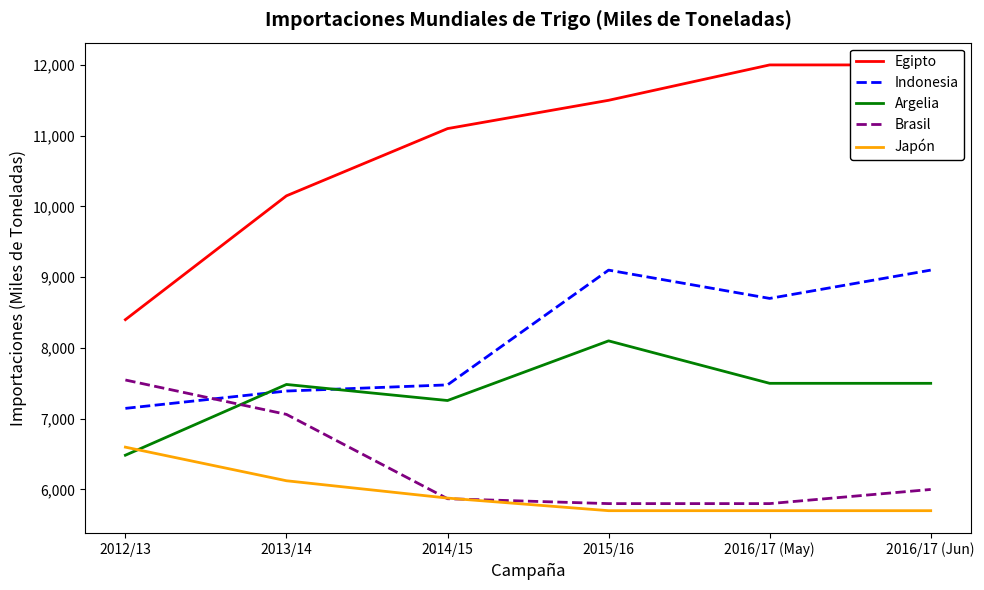

Reading left to right, extract all data points from this chart.

Egipto: 2012/13=8400	2013/14=10150	2014/15=11100	2015/16=11500	2016/17 (May)=12000	2016/17 (Jun)=12000
Indonesia: 2012/13=7146	2013/14=7391	2014/15=7478	2015/16=9100	2016/17 (May)=8700	2016/17 (Jun)=9100
Argelia: 2012/13=6484	2013/14=7484	2014/15=7257	2015/16=8100	2016/17 (May)=7500	2016/17 (Jun)=7500
Brasil: 2012/13=7547	2013/14=7061	2014/15=5869	2015/16=5800	2016/17 (May)=5800	2016/17 (Jun)=6000
Japón: 2012/13=6598	2013/14=6123	2014/15=5878	2015/16=5700	2016/17 (May)=5700	2016/17 (Jun)=5700